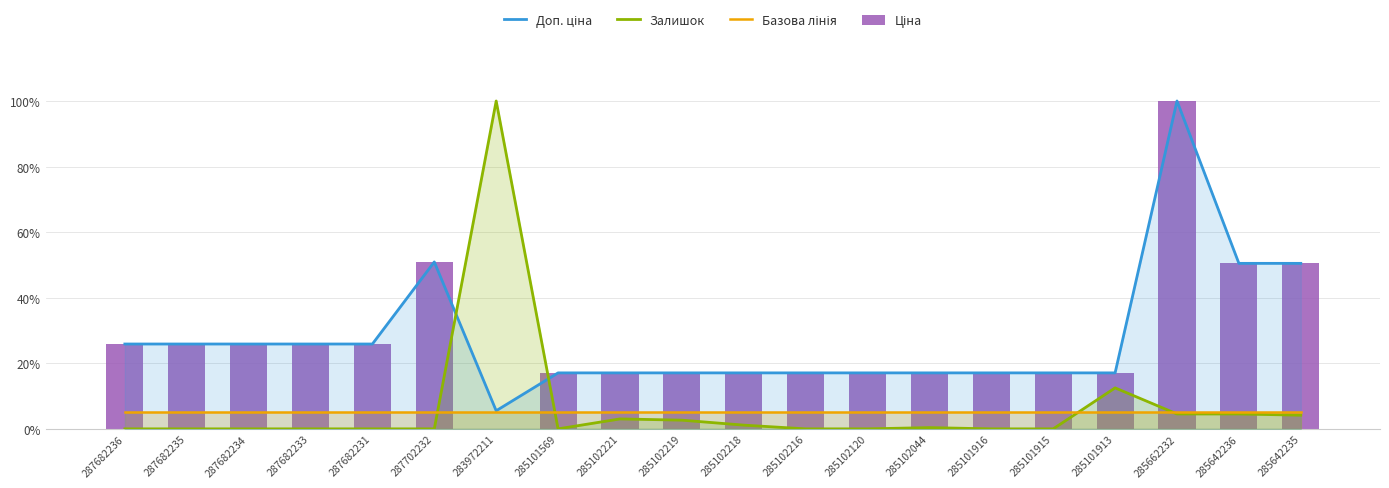

Are the bars grouped side by side (vs. stacked)?

Yes